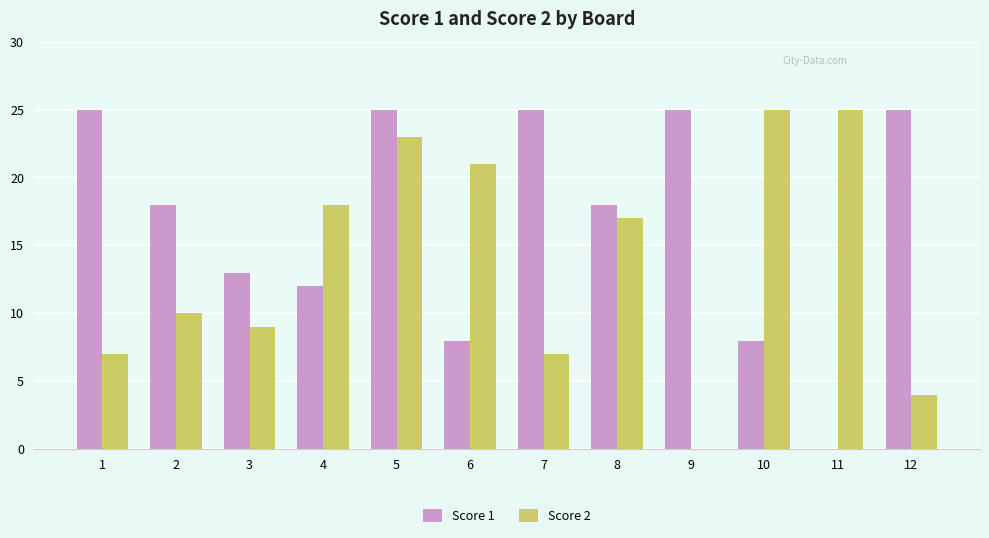

At which category is the sum across all series the highest?

5